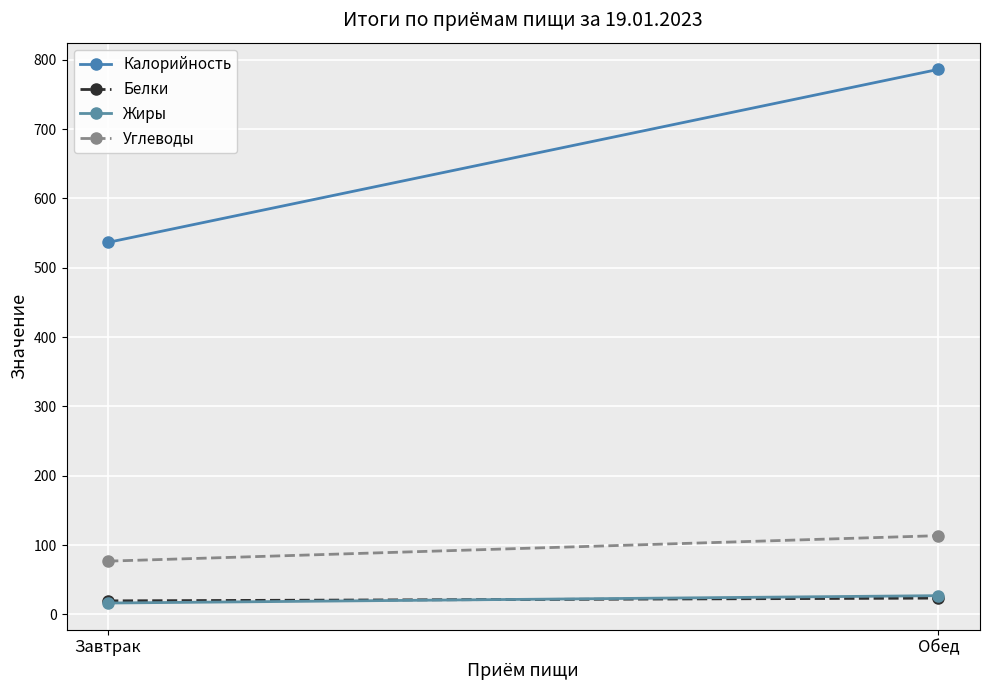

Count the number of data series in this chart.

4